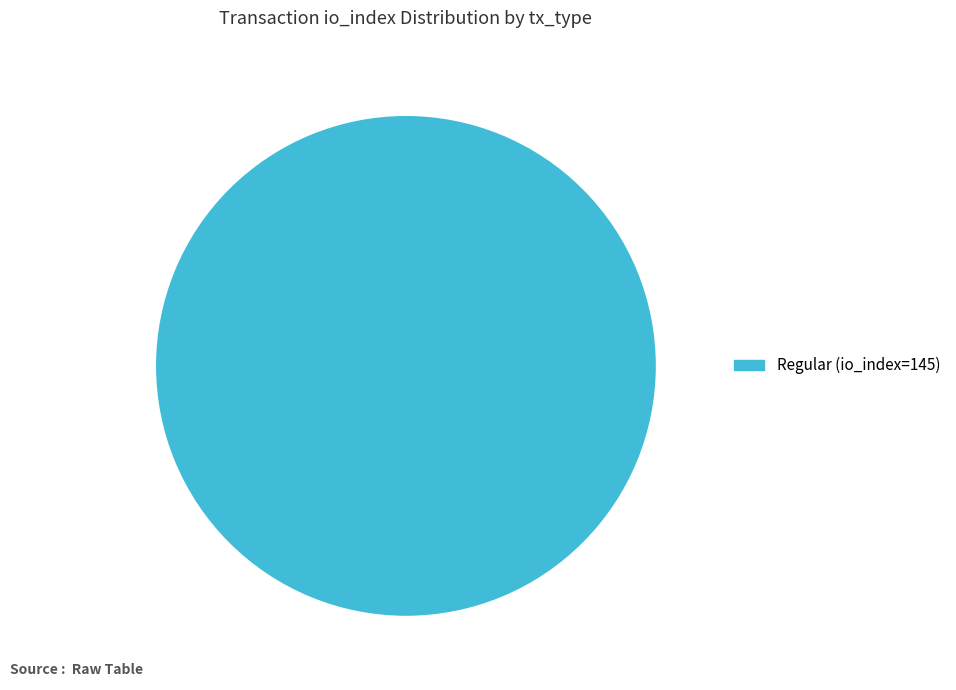

Rank the categories by value from highest to lowest.

Regular (io_index=145)